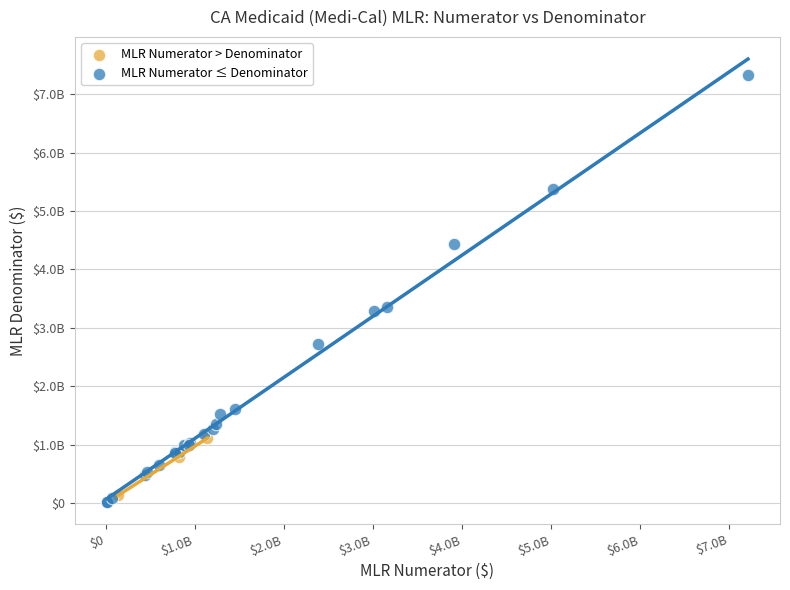

What are all the series names shown in the legend?

MLR Numerator > Denominator, MLR Numerator ≤ Denominator